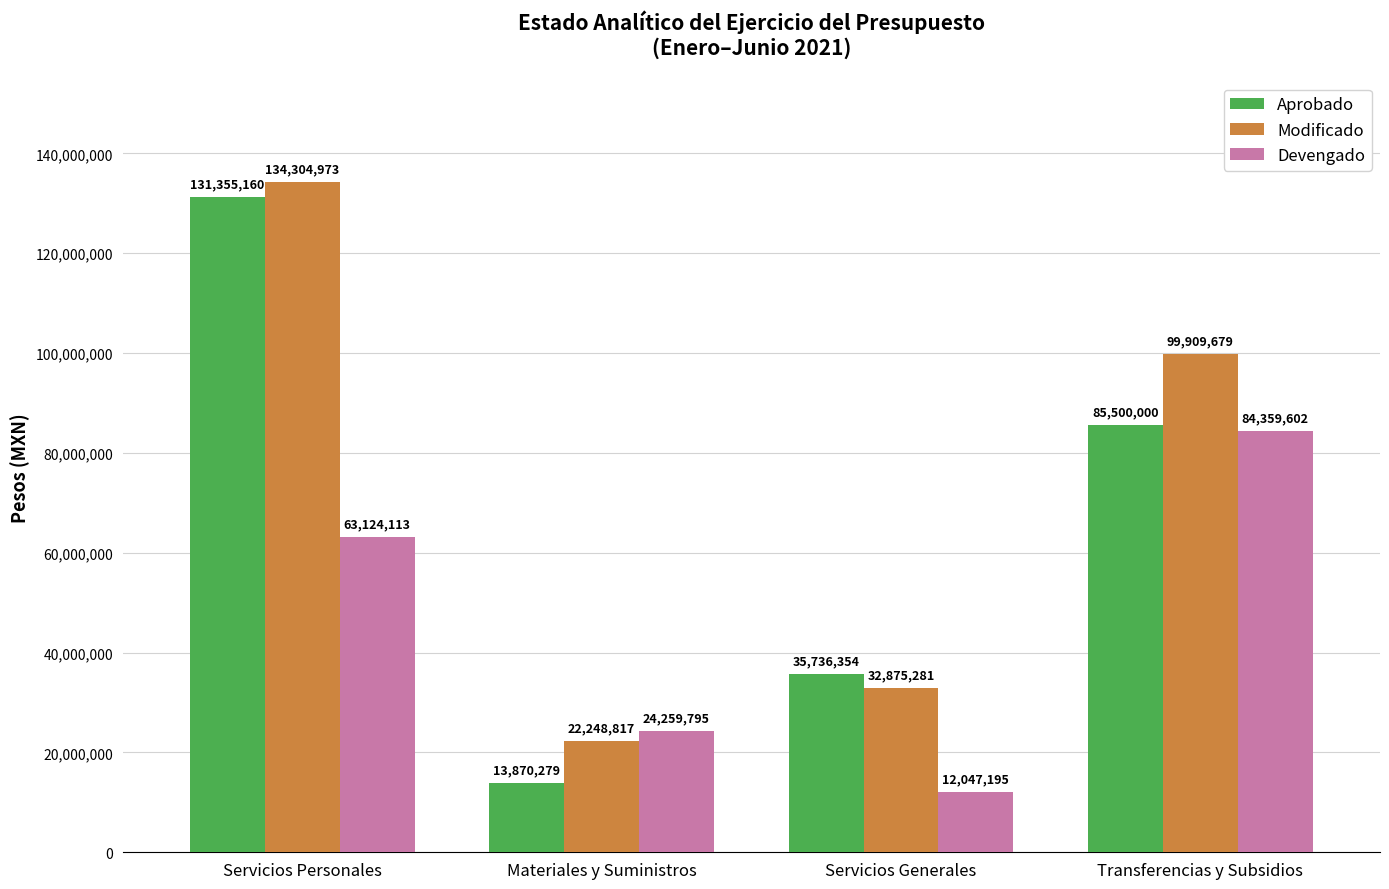

Reading right to left, what are all the values shown in this chart?

Aprobado: Transferencias y Subsidios=85500000	Servicios Generales=35736354	Materiales y Suministros=13870279	Servicios Personales=131355160
Modificado: Transferencias y Subsidios=99909679	Servicios Generales=32875281	Materiales y Suministros=22248817	Servicios Personales=134304973
Devengado: Transferencias y Subsidios=84359602	Servicios Generales=12047195	Materiales y Suministros=24259795	Servicios Personales=63124113